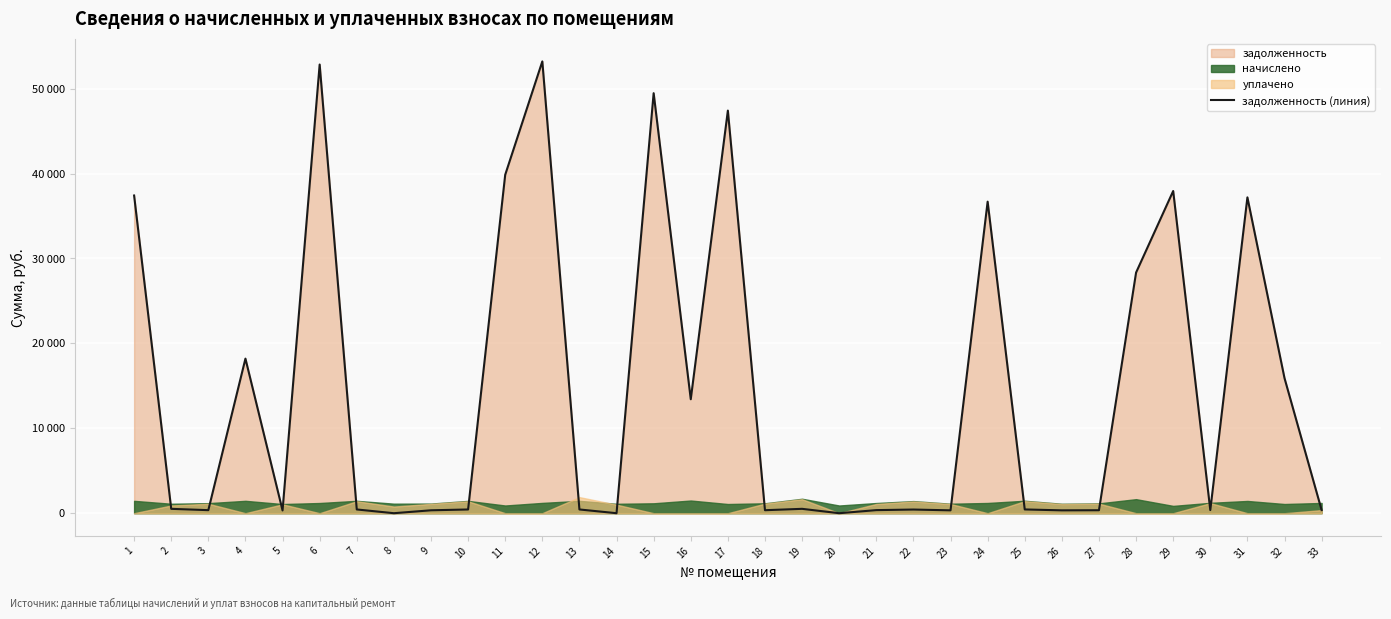

Does the chart display data point markers on the line(s)?

No